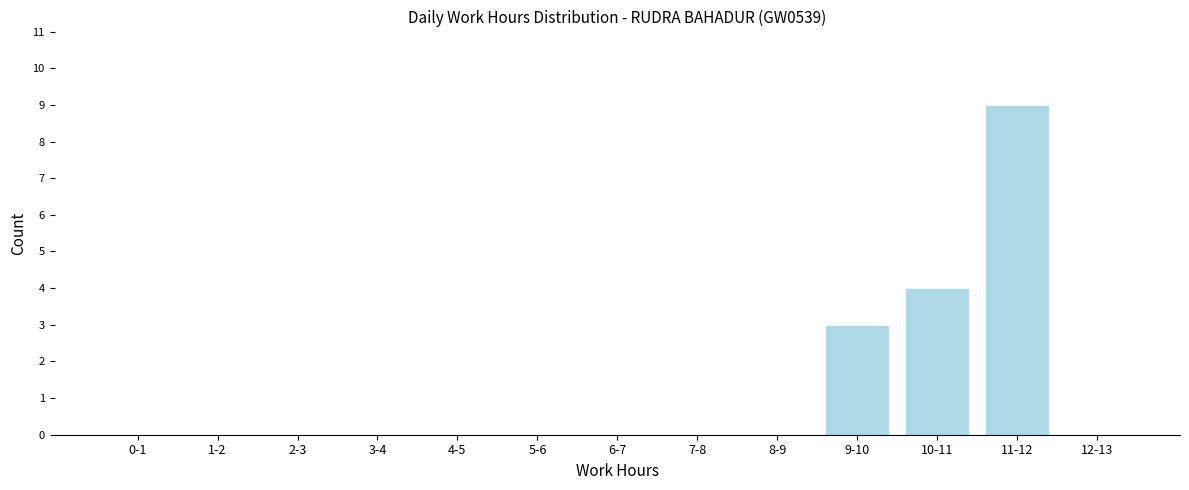

Reading left to right, what are all the values shown in this chart?

0-1=0	1-2=0	2-3=0	3-4=0	4-5=0	5-6=0	6-7=0	7-8=0	8-9=0	9-10=3	10-11=4	11-12=9	12-13=0